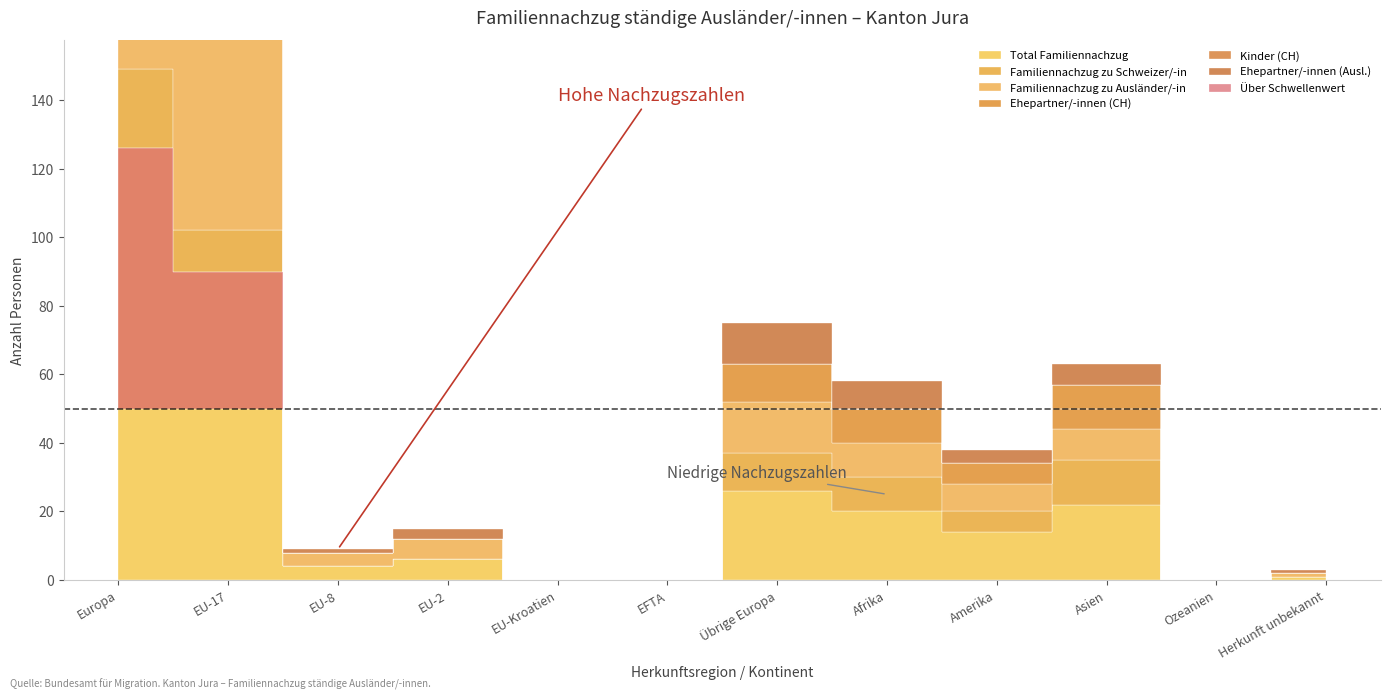

What is the total value across all series at Übrige Europa?

75